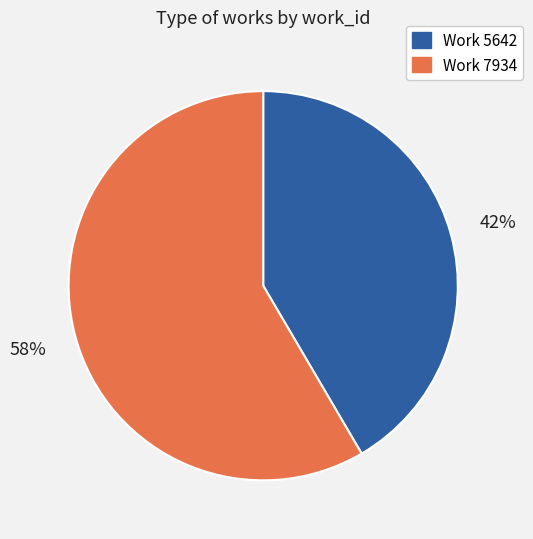

To the nearest percent, what is the combined percentage of Work 7934 and Work 5642?

100%